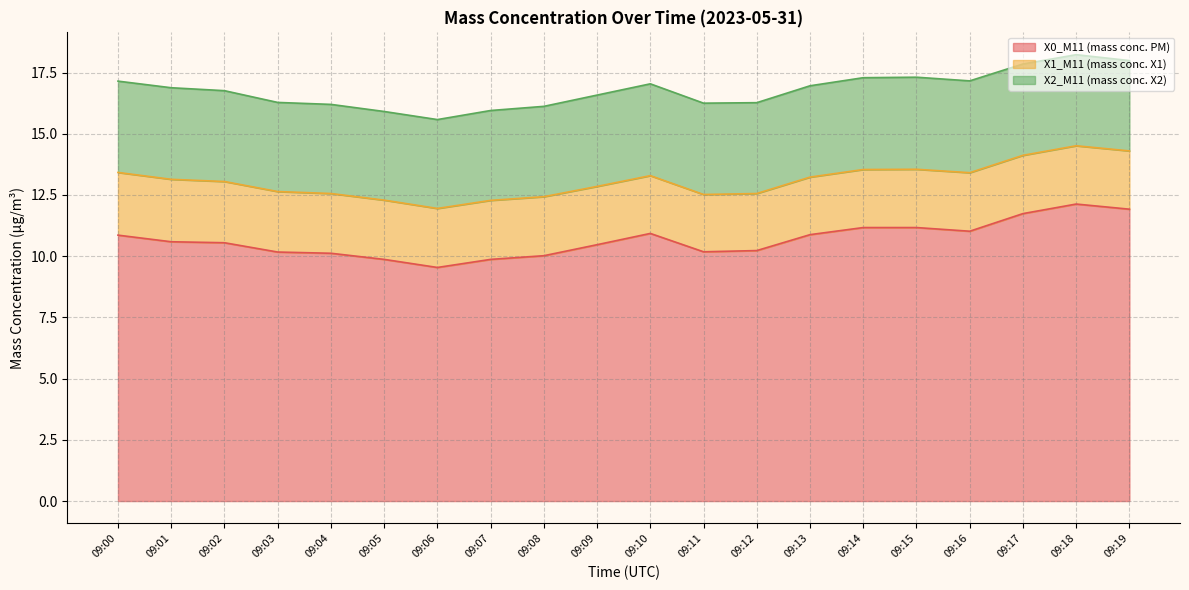

Rank the series by their average value, from lowest to highest.

X1_M11 (mass conc. X1), X2_M11 (mass conc. X2), X0_M11 (mass conc. PM)